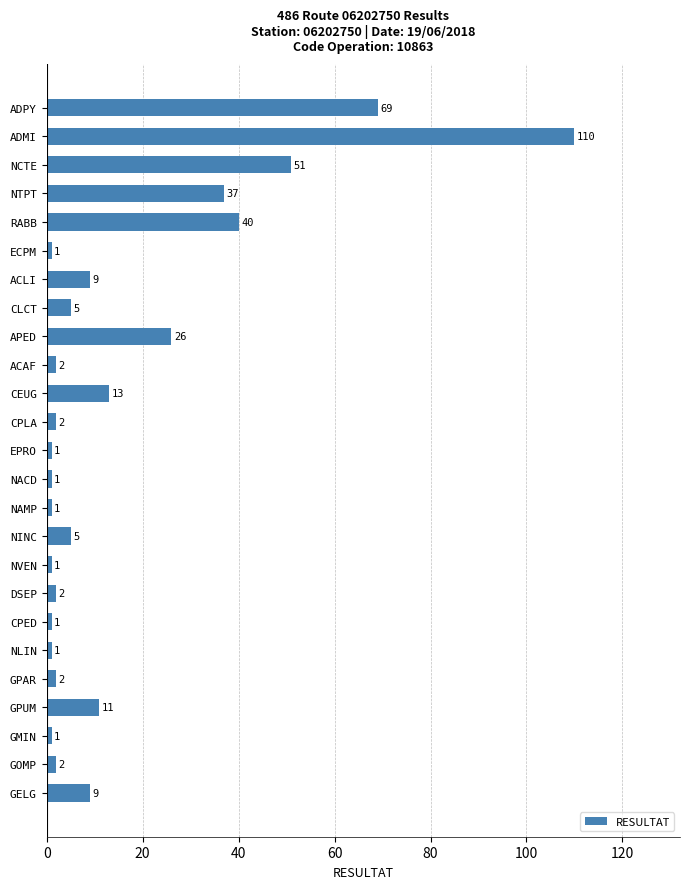

What is the sum of all values?

403